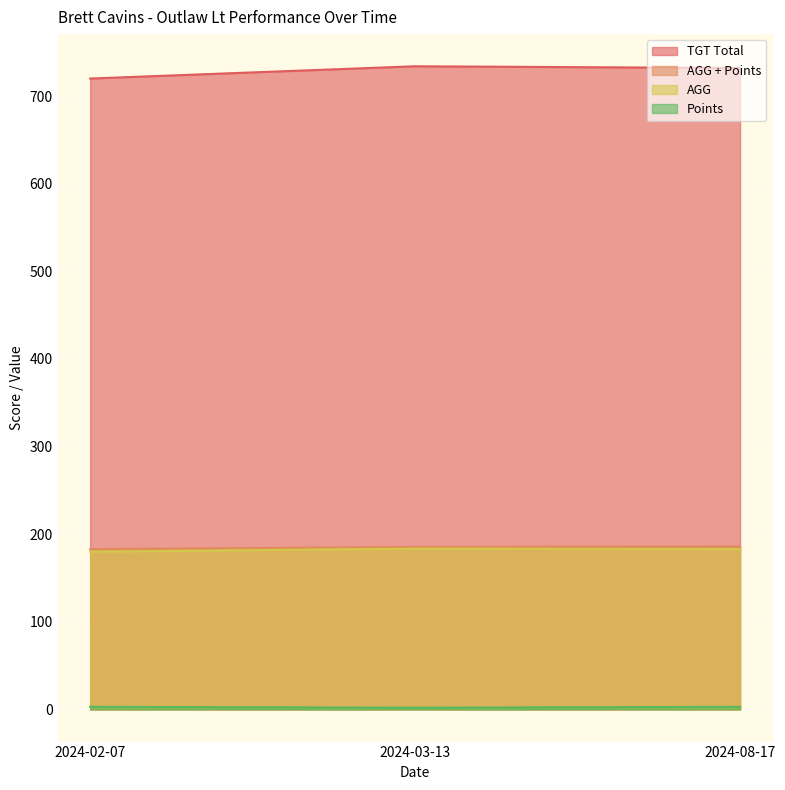

At which category does the chart reach its minimum across all series?

2024-03-13